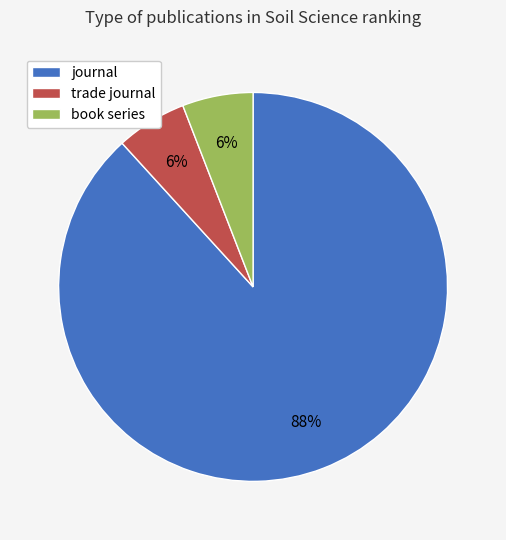

What is the majority slice?

journal